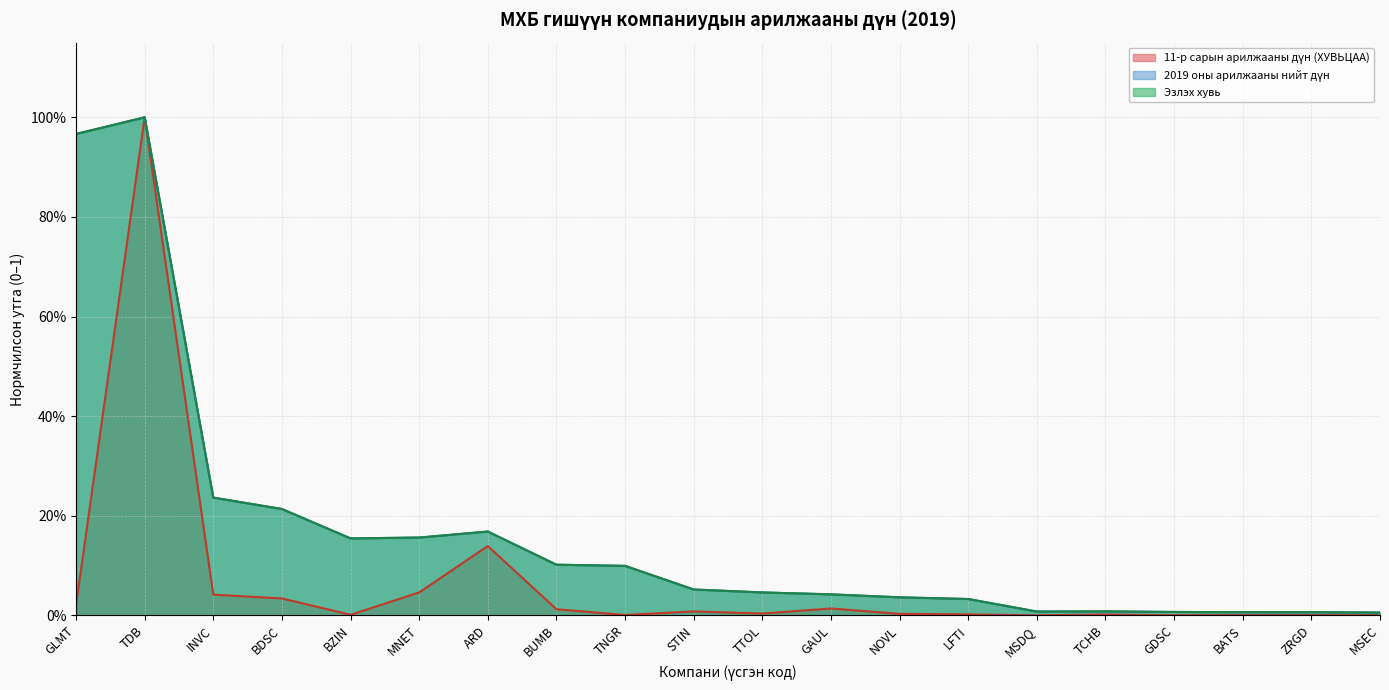

The value of 11-р сарын арилжааны дүн (ХУВЬЦАА) at MNET is 0.0. True or false?

False